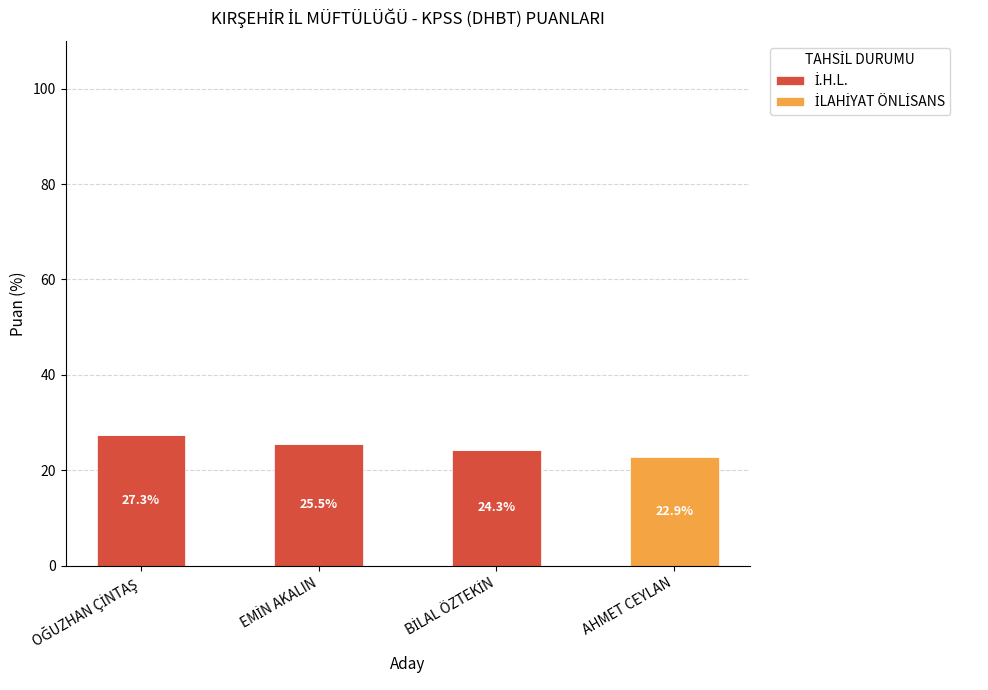

Count the number of categories in the chart.

4